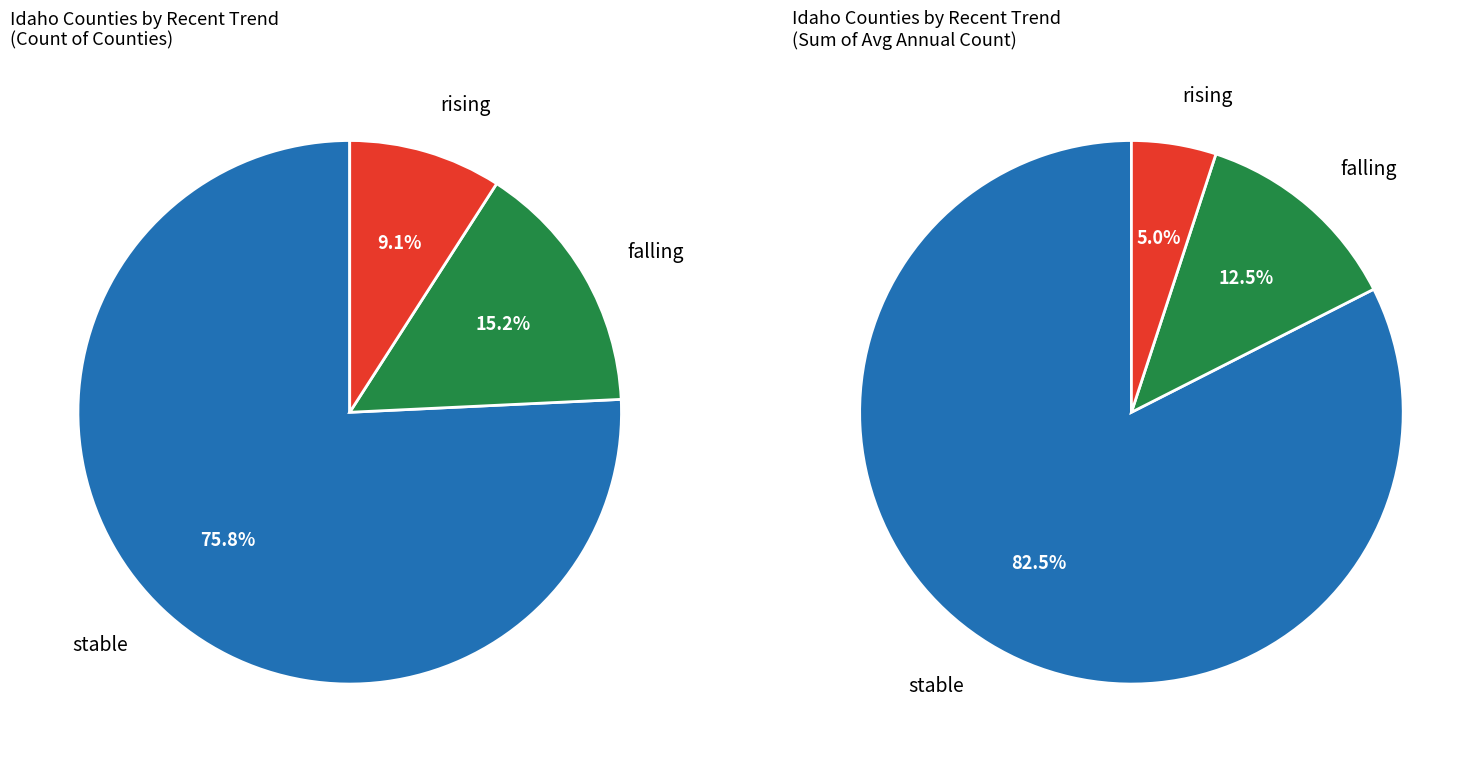

Combined, do rising and stable account for over 50%?

Yes